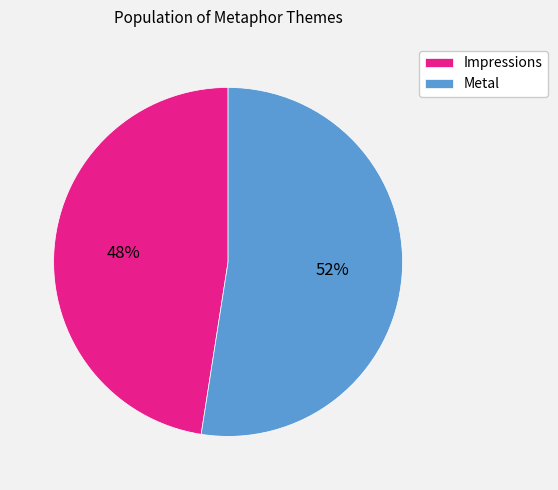

Does any single category account for the majority?

Yes